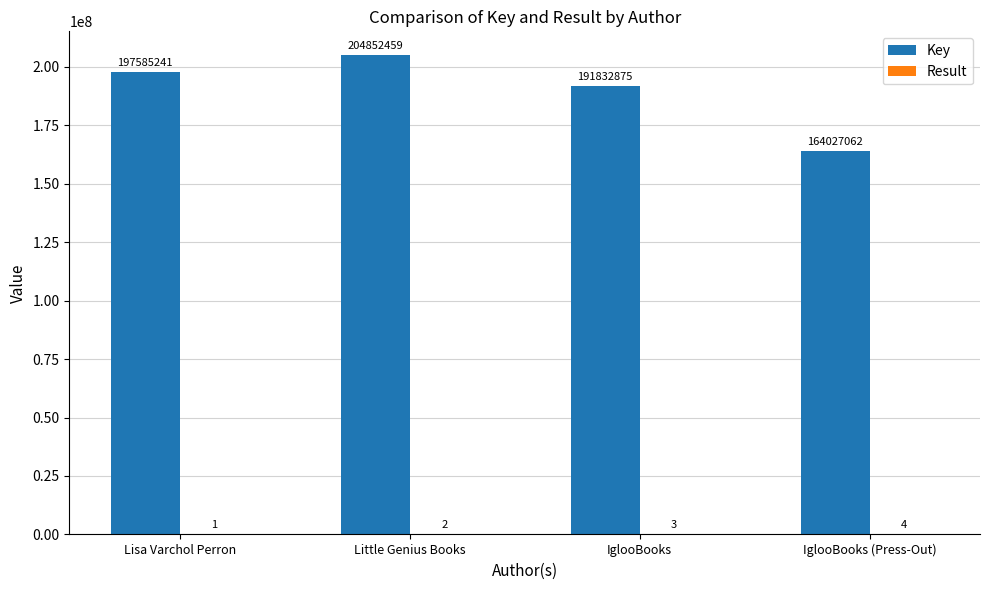

Between IglooBooks and IglooBooks (Press-Out), which series saw the biggest shift?

Key